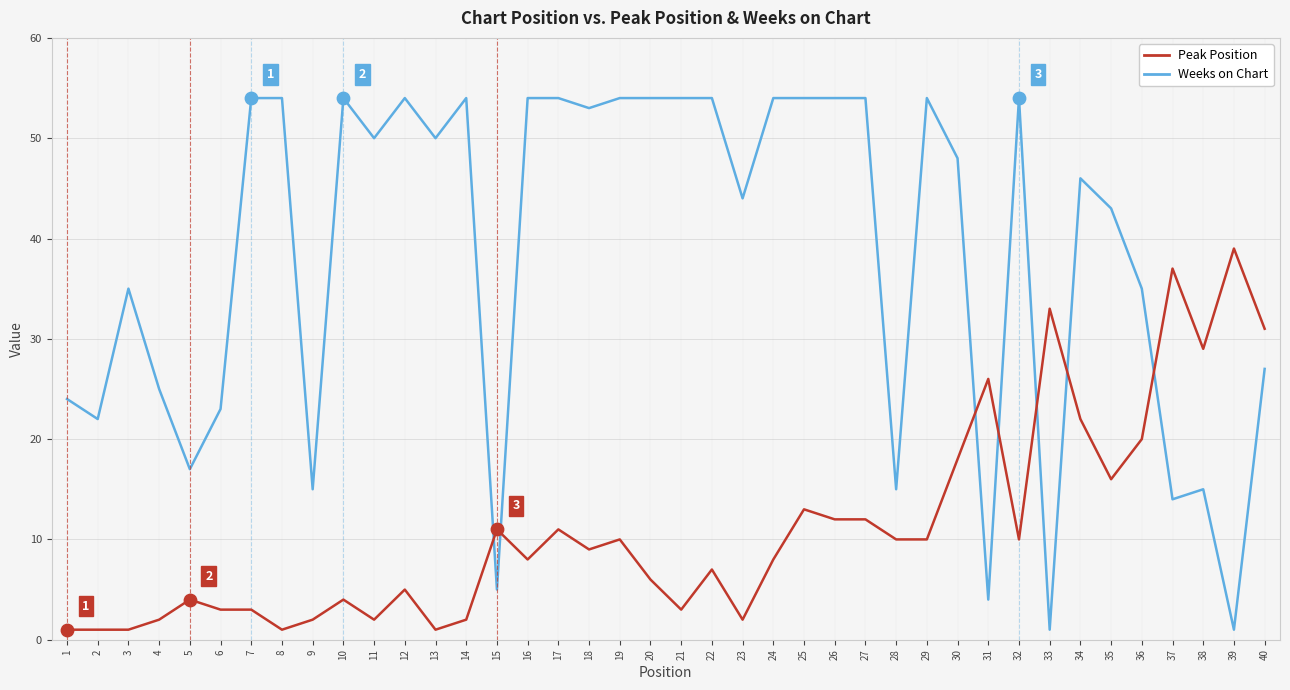

Is the value of Peak Position at 28 greater than the value of Weeks on Chart at 25?

No